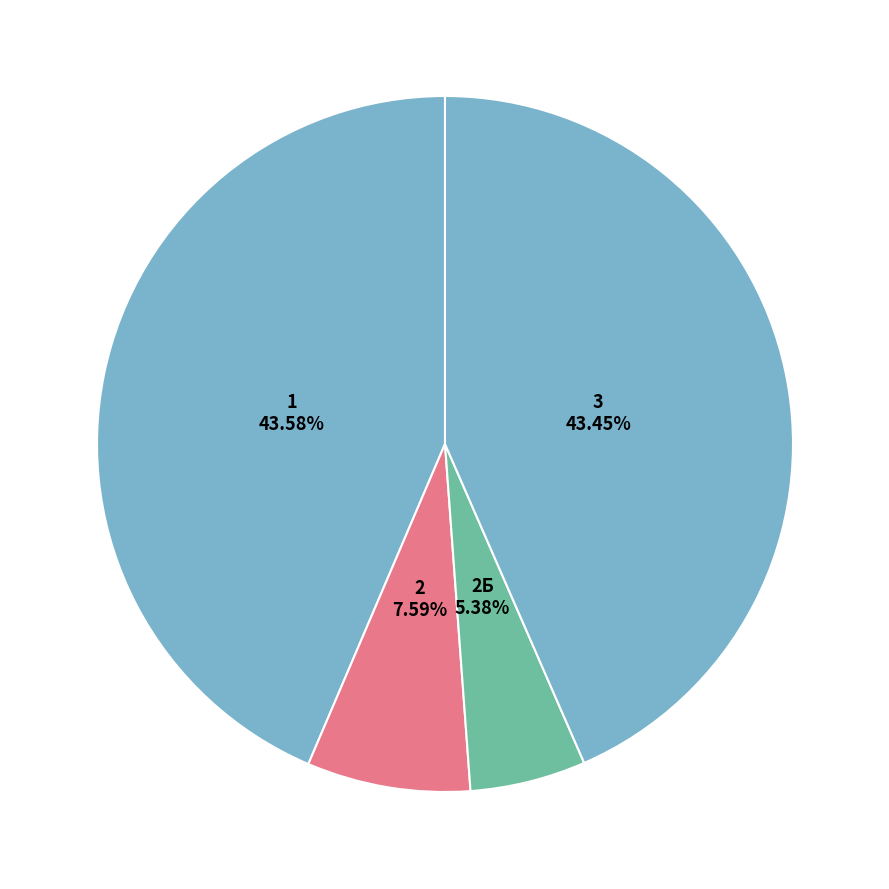

Combined, do 2 and 3 account for over 50%?

Yes